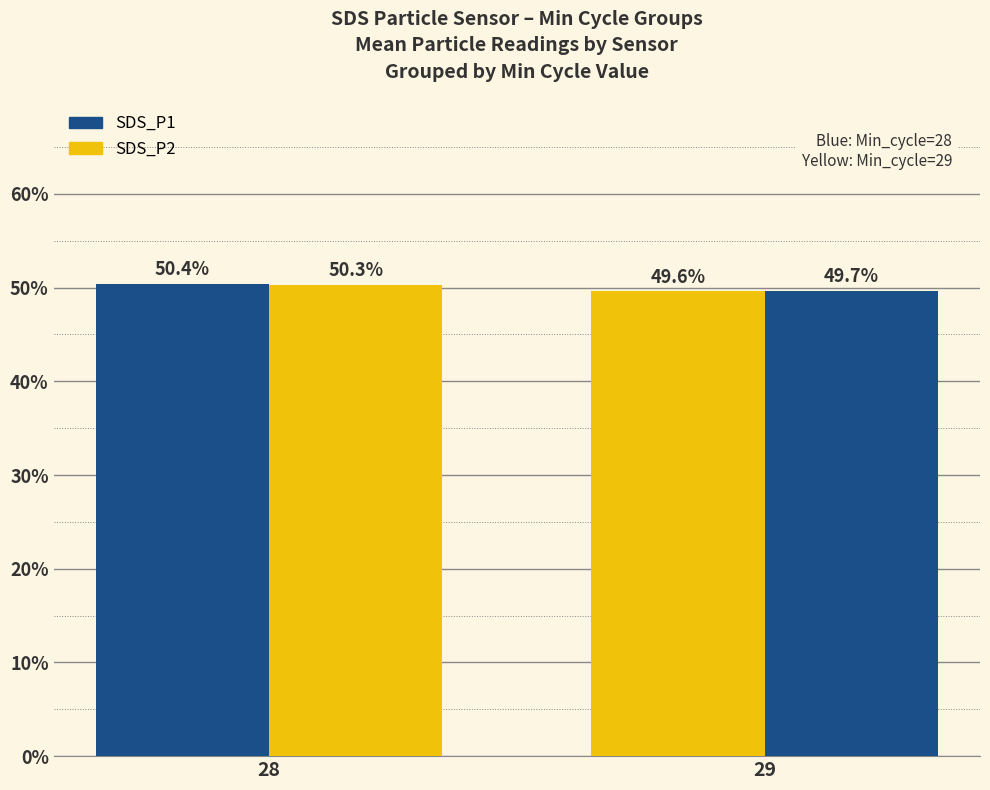

Rank the series at 29 from lowest to highest value.

SDS_P1, SDS_P2